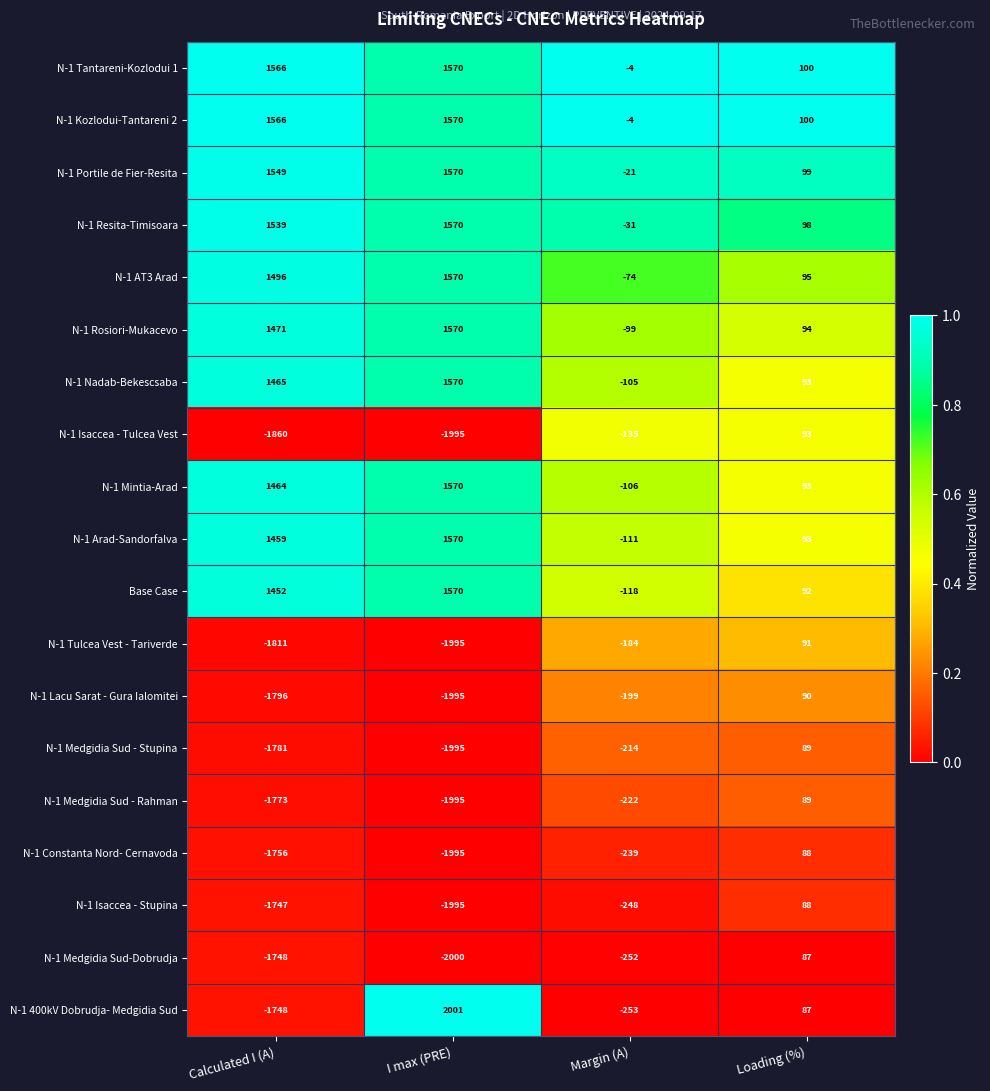

Is it true that N-1 Medgidia Sud-Dobrudja equals -1748 at Calculated I (A)?

True